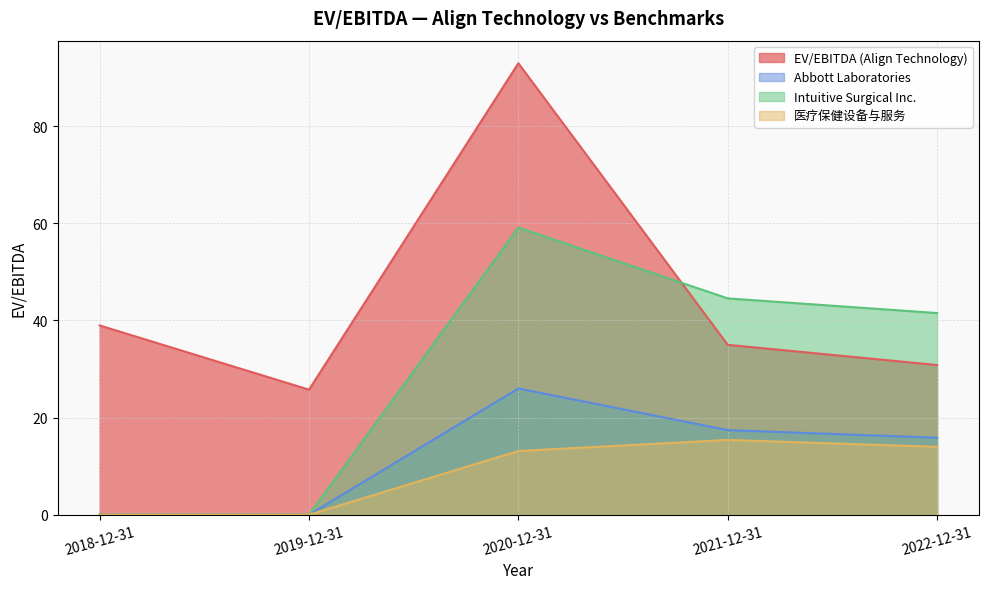

What is the difference between the Intuitive Surgical Inc. values at 2020-12-31 and 2022-12-31?

17.6